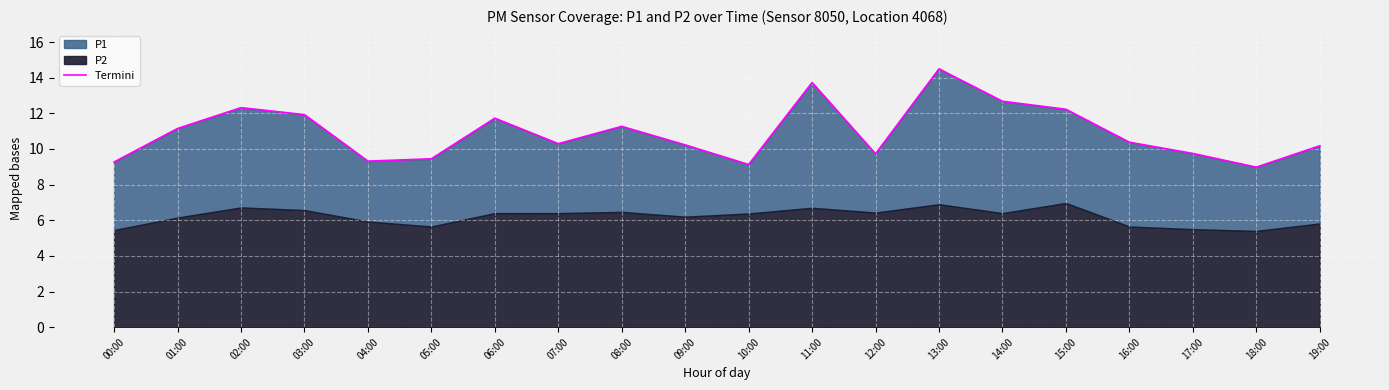

How many values exceed 10?

13